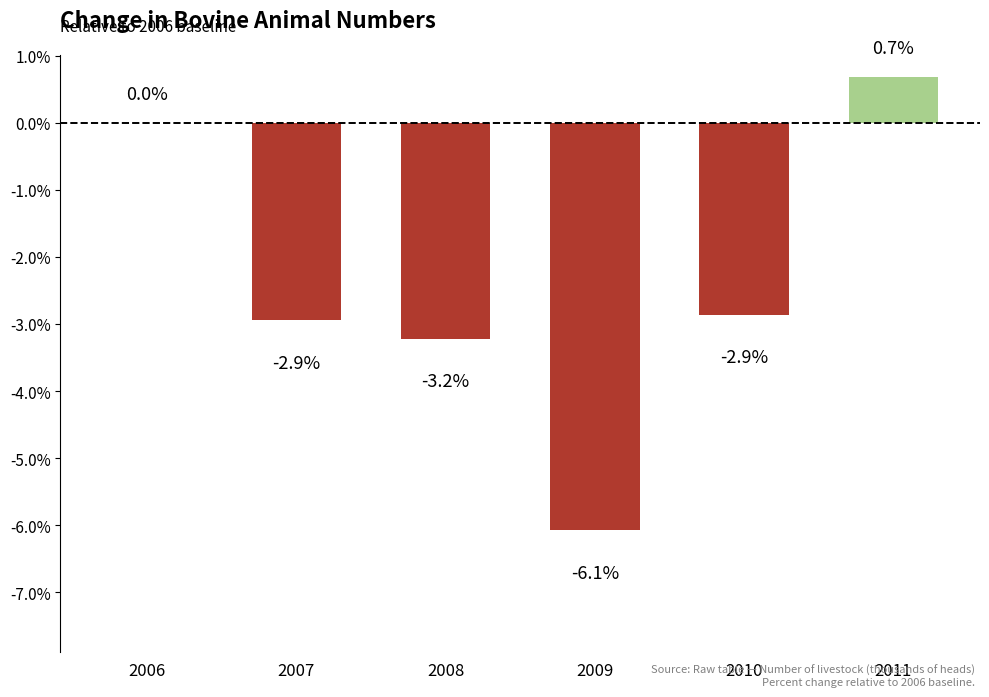

The chart shows a value of 3.8 at 2006. True or false?

False